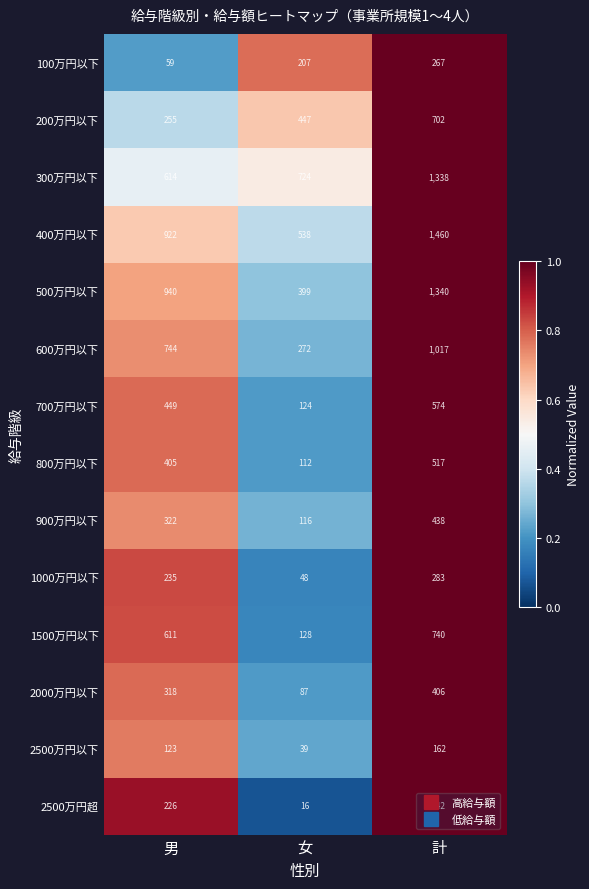

Rank the series by their maximum value, from lowest to highest.

2500万円以下, 2500万円超, 100万円以下, 1000万円以下, 2000万円以下, 900万円以下, 800万円以下, 700万円以下, 200万円以下, 1500万円以下, 600万円以下, 300万円以下, 500万円以下, 400万円以下